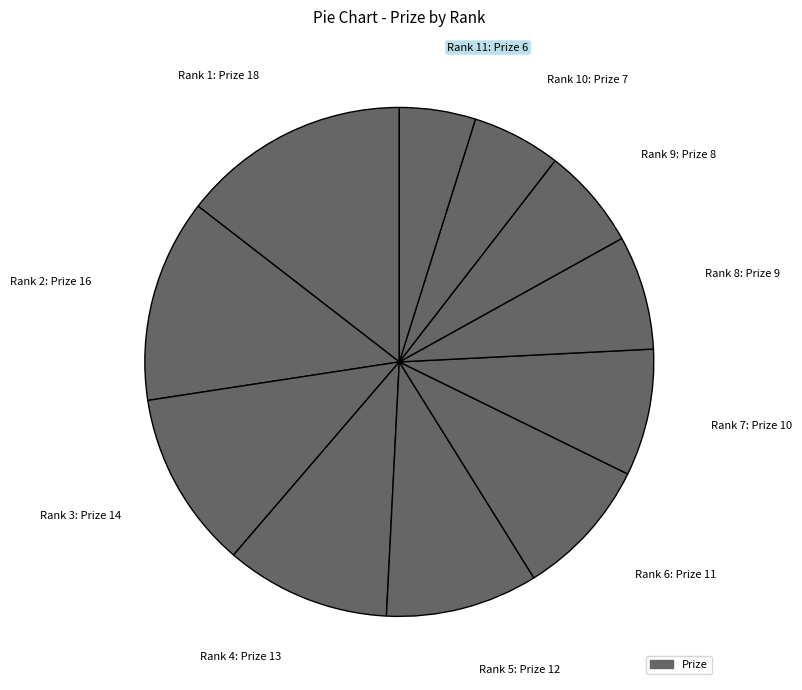

Does any single category account for the majority?

No